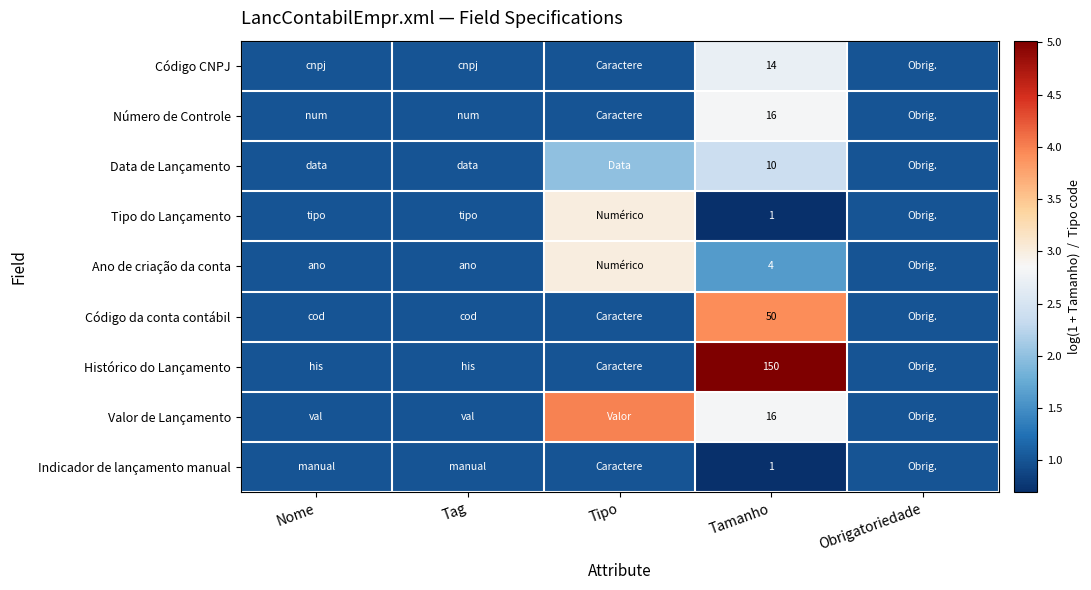

True or false: Data de Lançamento has a value of 5 at Tamanho.

False